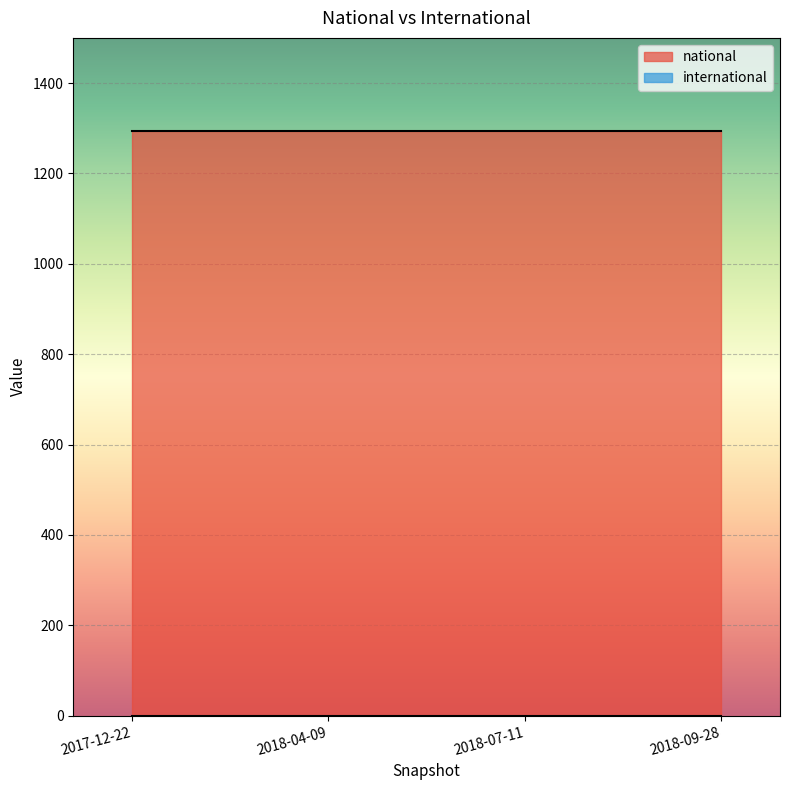

What is the lowest value of the national series?

1295